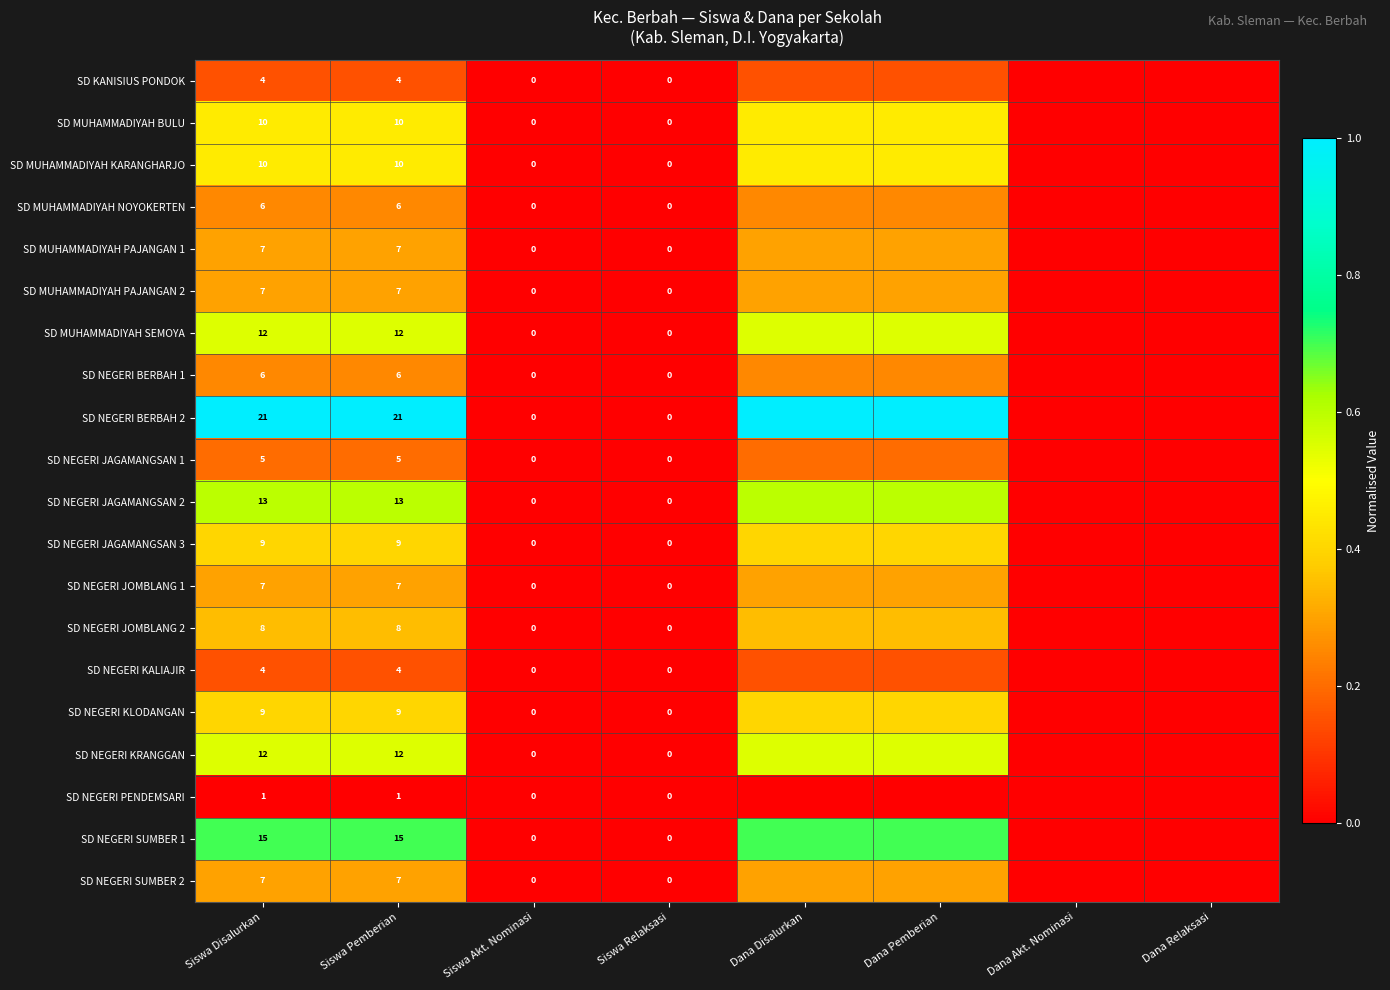

The SD MUHAMMADIYAH SEMOYA series shows 0.7 at Siswa Disalurkan. True or false?

False